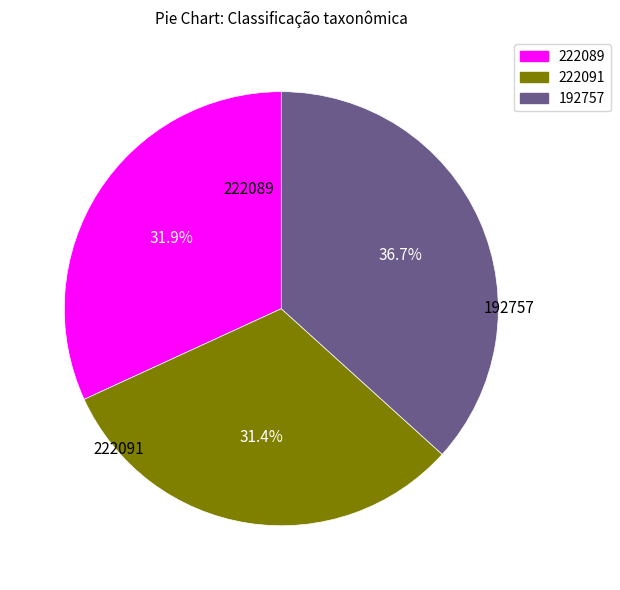

To the nearest percent, what percentage of the pie is 222091?

31%